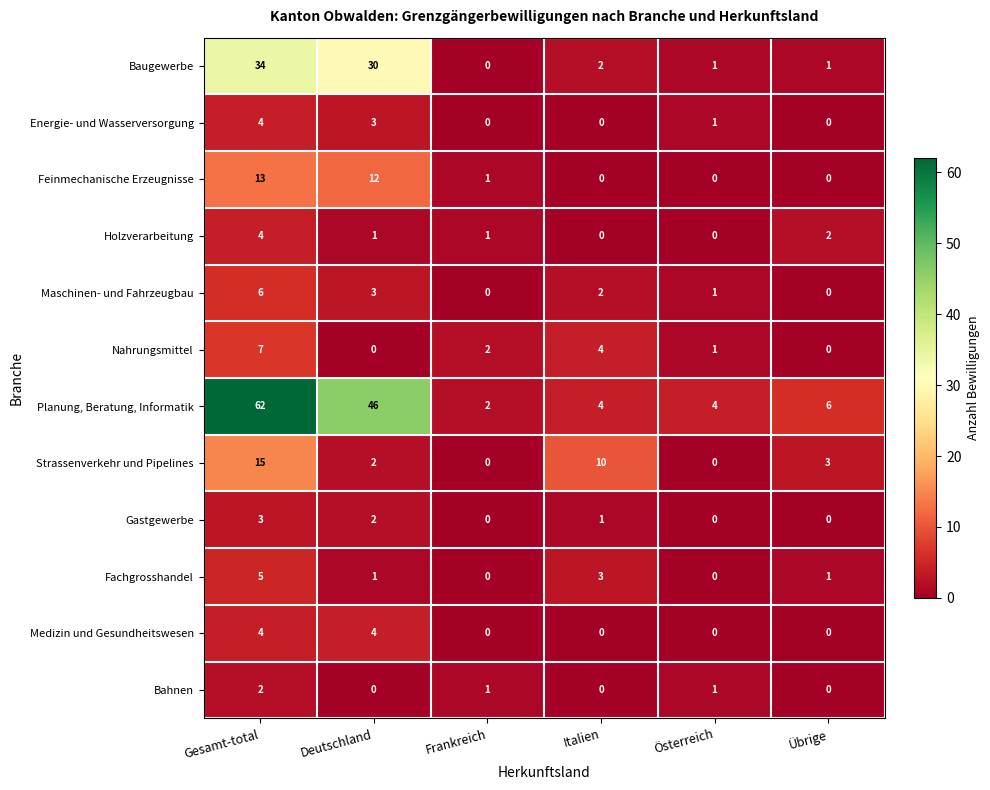

What is the maximum value shown in the chart?

62